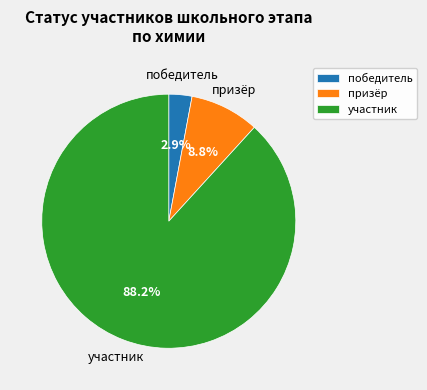

How many segments does this pie chart have?

3